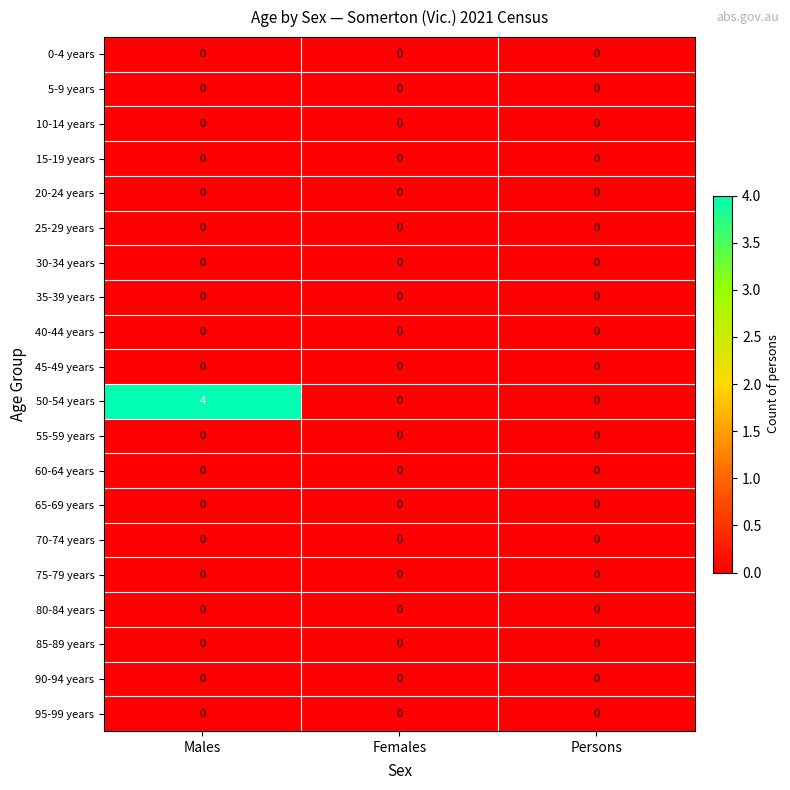

Which series has the largest range (max minus min)?

50-54 years